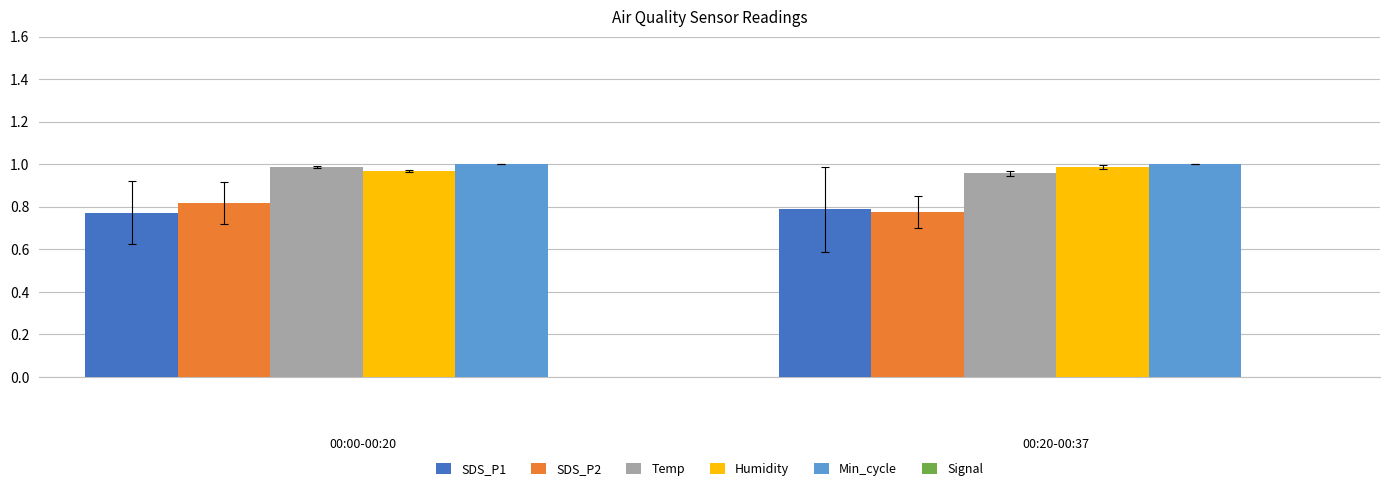

What is the value of the Min_cycle bar at the 2nd from the left?

1.0